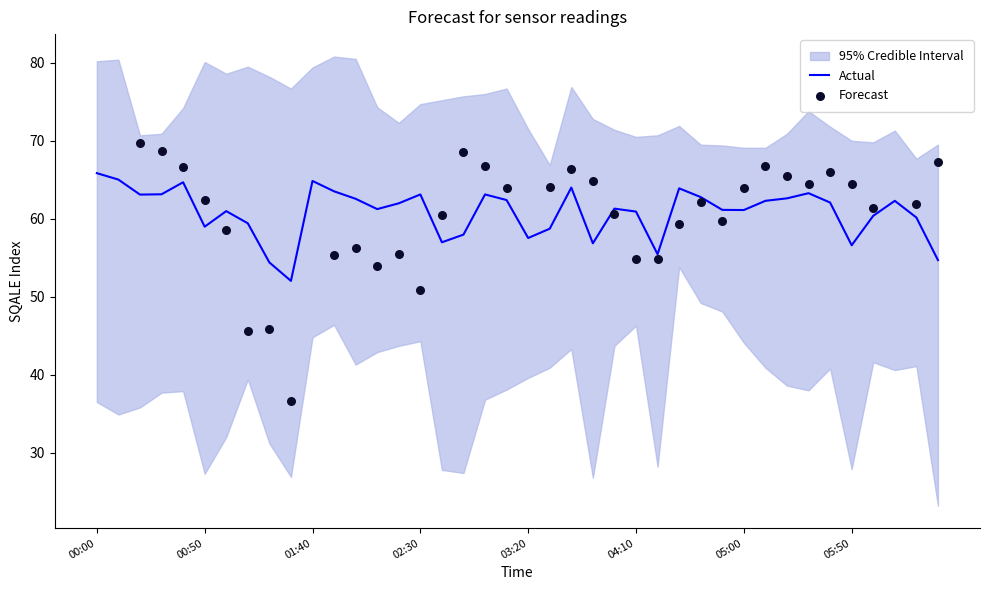

The value of Actual at 04:10 is 40.2. True or false?

False